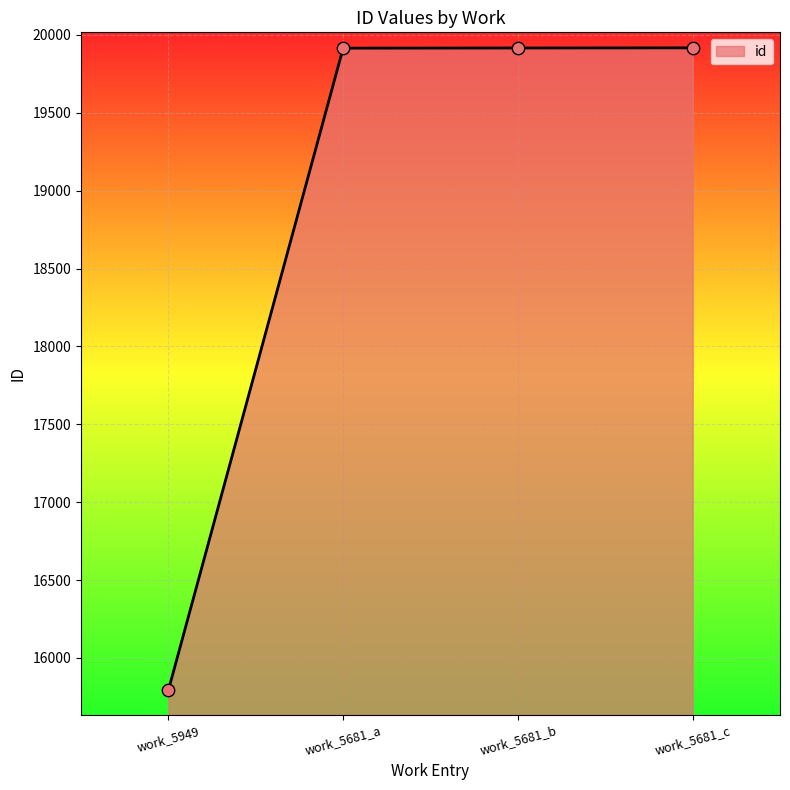

What is the ratio of the value at work_5681_c to the value at work_5681_a?

1.0